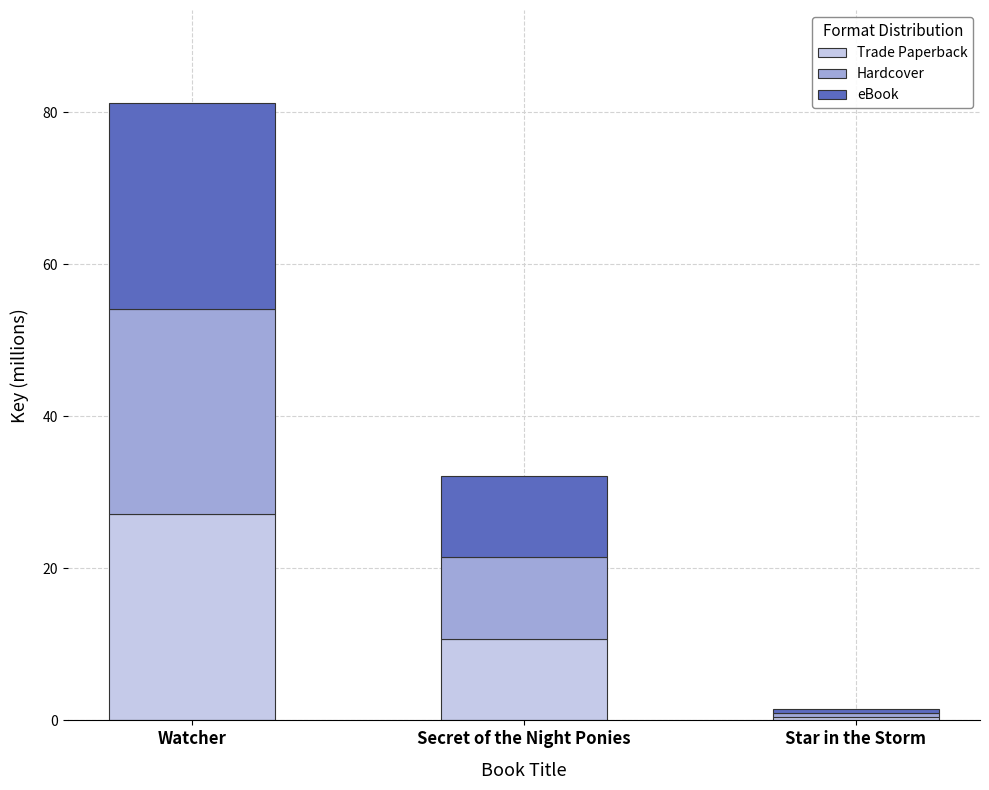

True or false: Trade Paperback has a value of 10.7 at Secret of the Night Ponies.

True